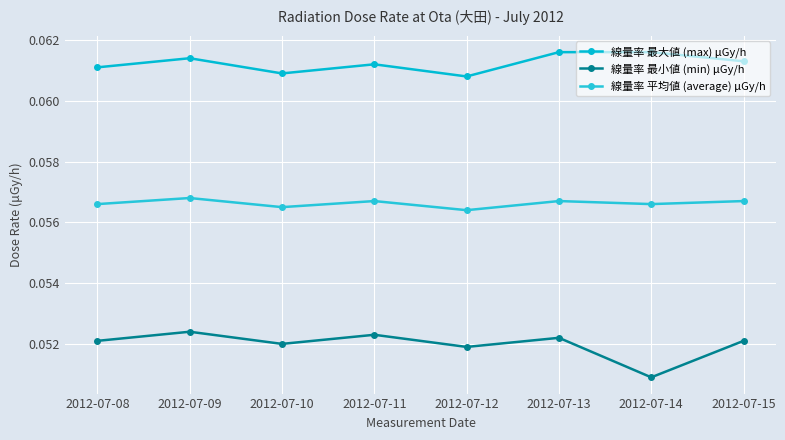

How many interior local peaks does the 線量率 平均値 (average) μGy/h series have?

3